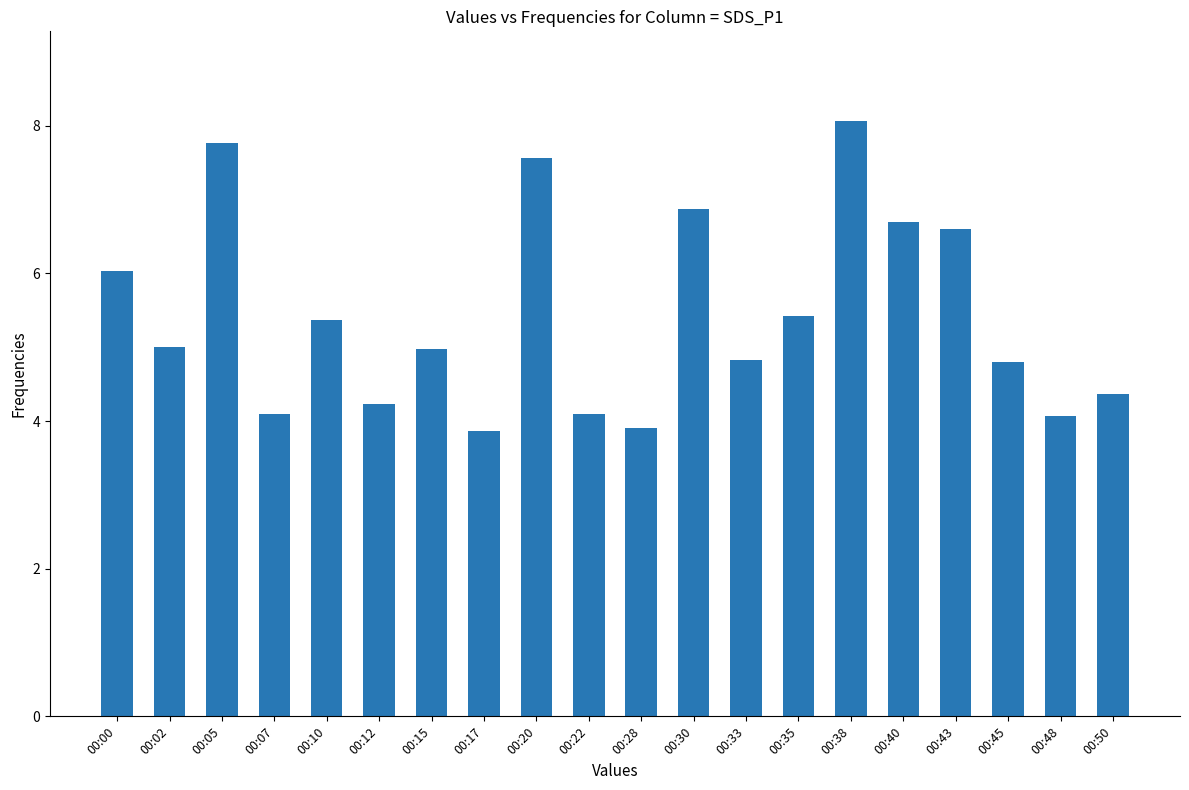

The value at 00:48 is 4.1. True or false?

True